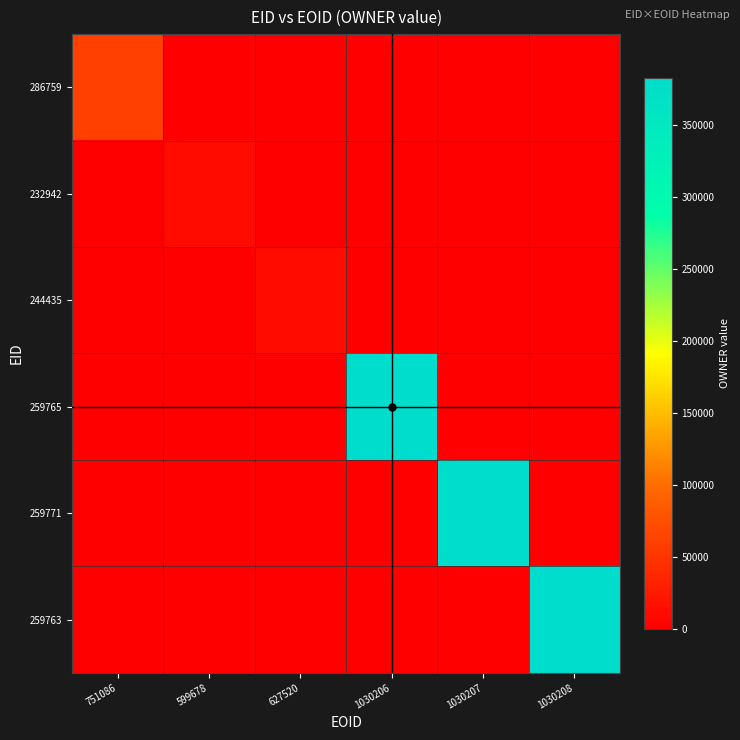

Rank the series at 1030208 from lowest to highest value.

286759, 232942, 244435, 259765, 259771, 259763